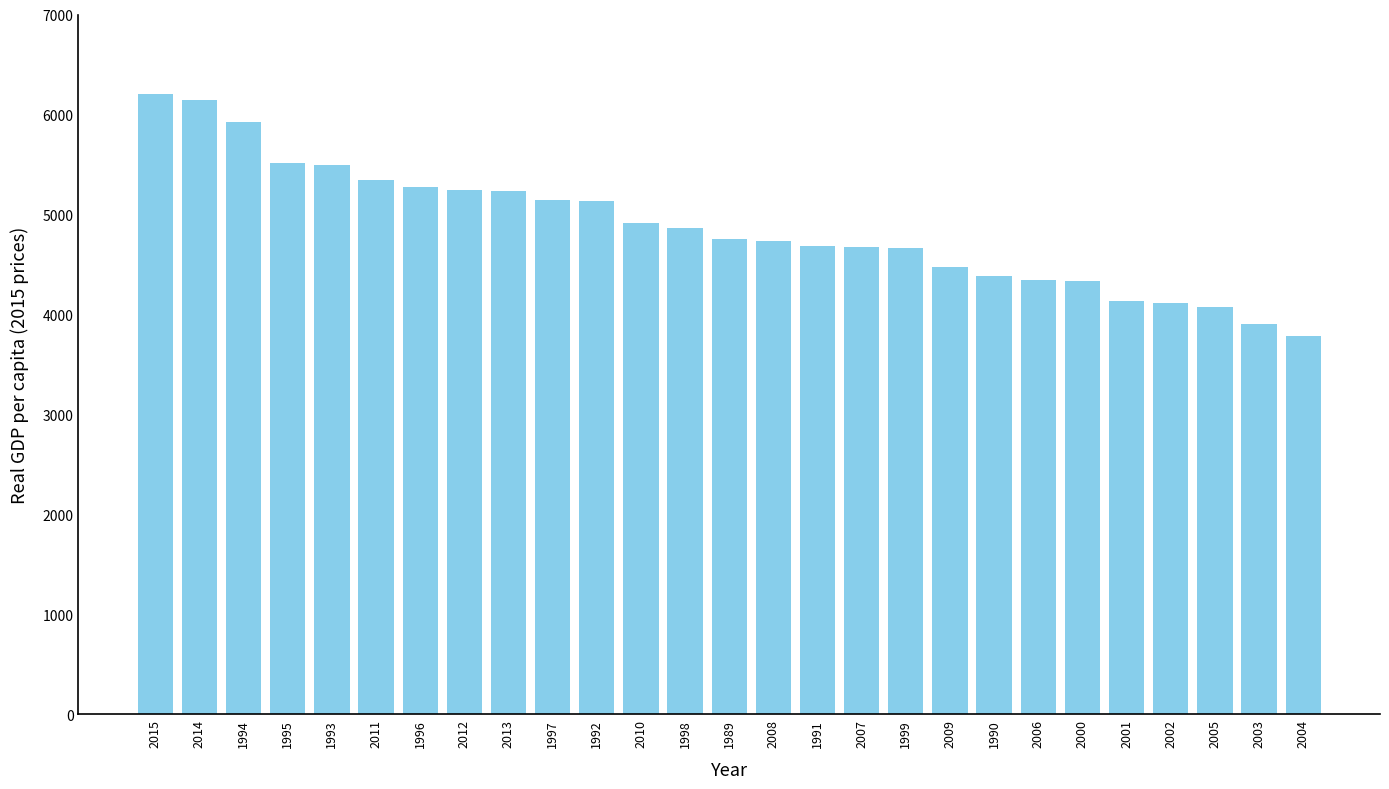

What is the smallest value displayed?

3787.2